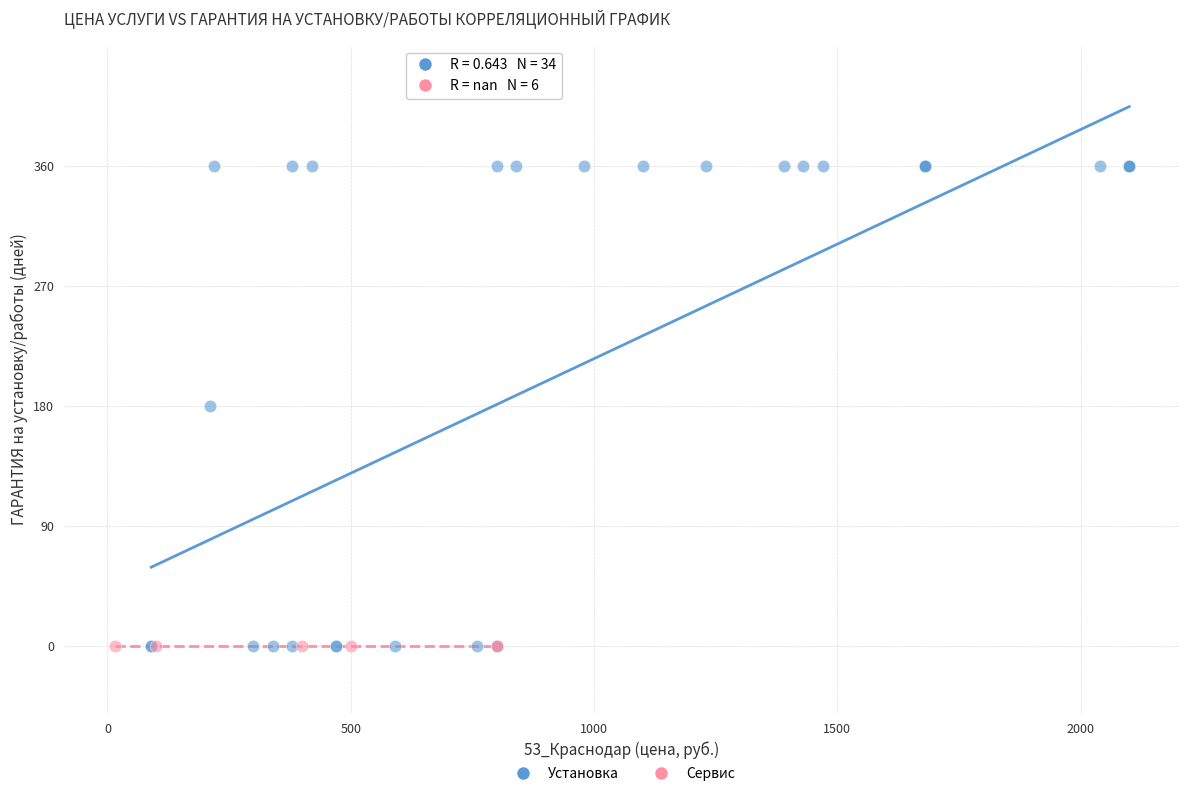

Which series contains the highest Y value?

Установка